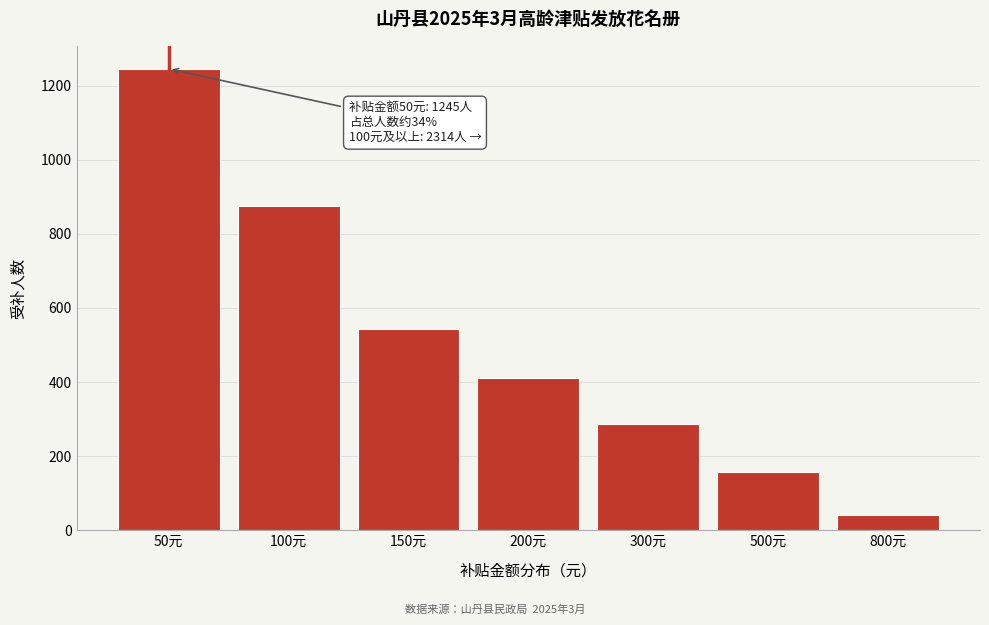

Reading right to left, transcribe all the data shown in this chart.

40	156	287	412	543	876	1245